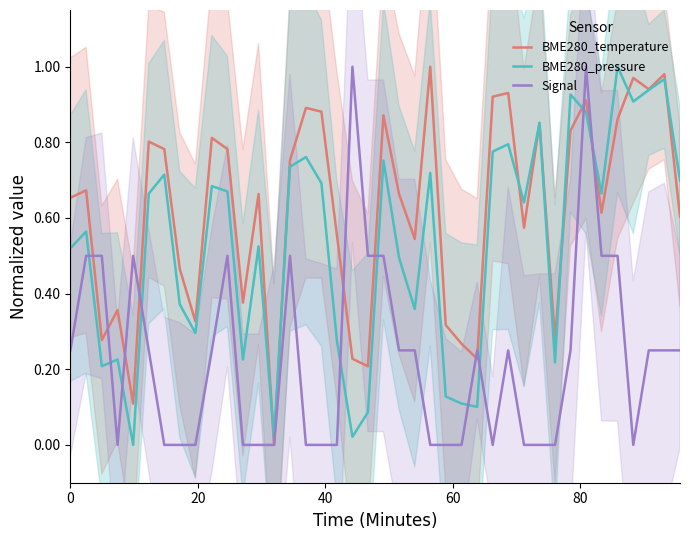

How many data points in BME280_pressure are above 0?

39